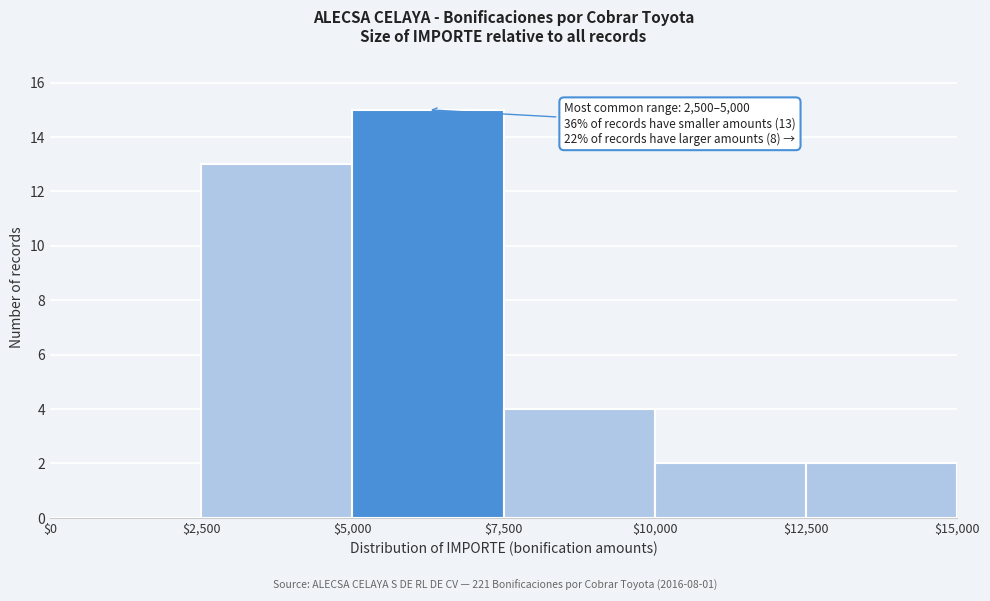

Which range on the x-axis has the tallest bar?

$5,000 to $7,500